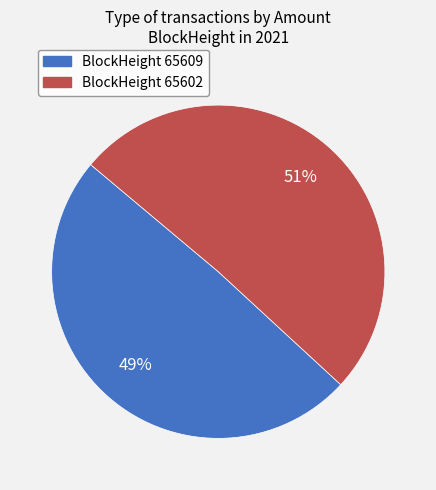

How many slices are in this pie chart?

2